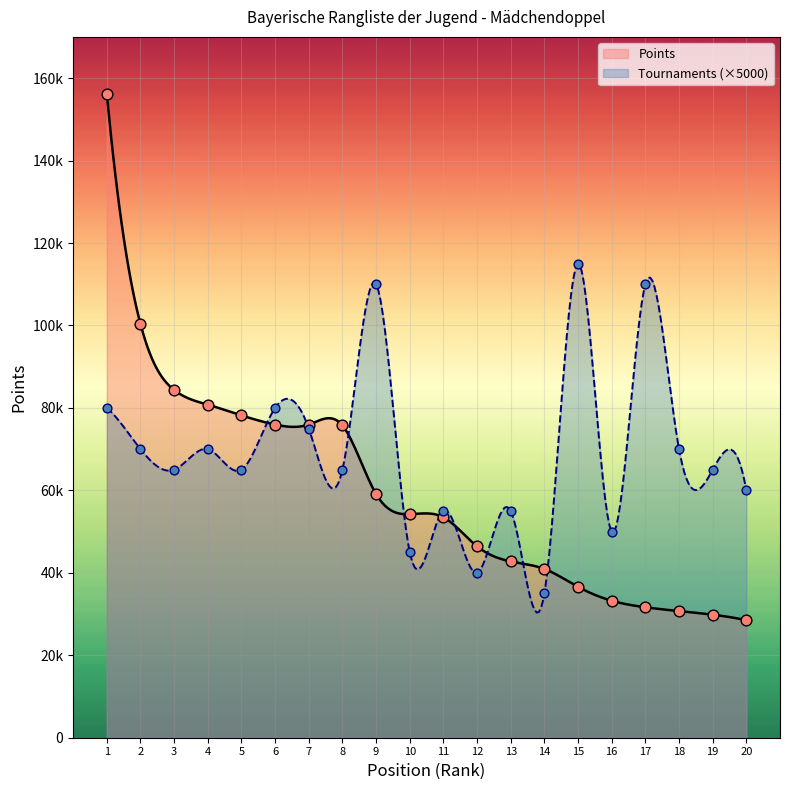

At which category is the sum across all series the highest?

1